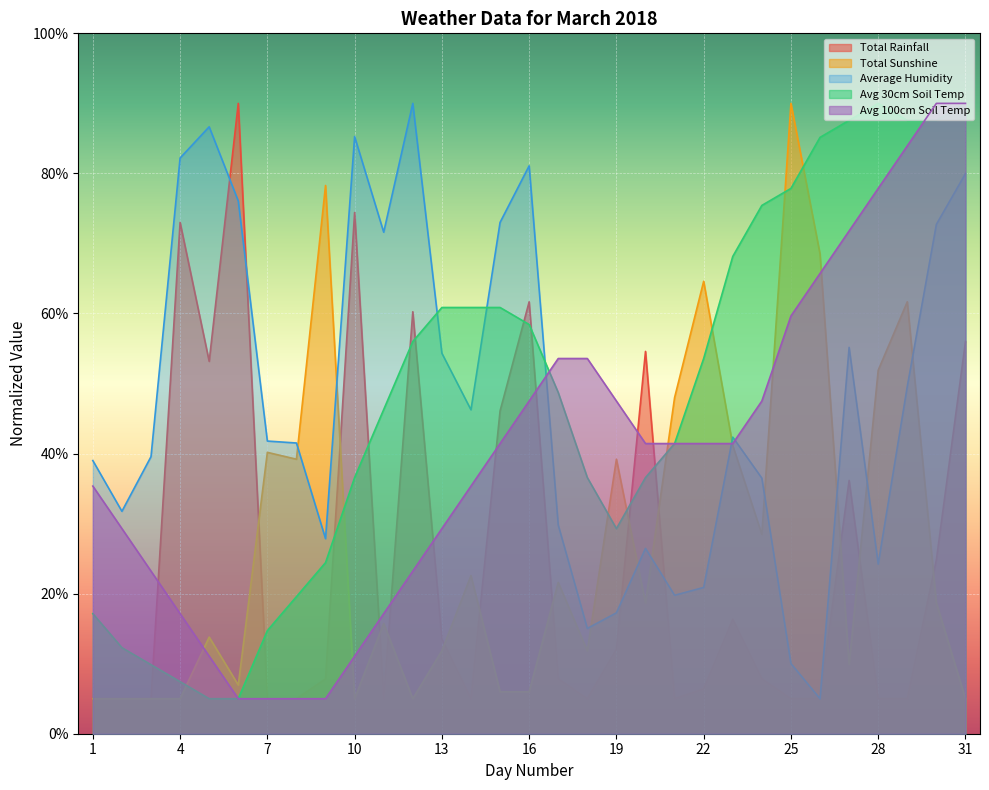

Where is the first local maximum for Total Sunshine?

5